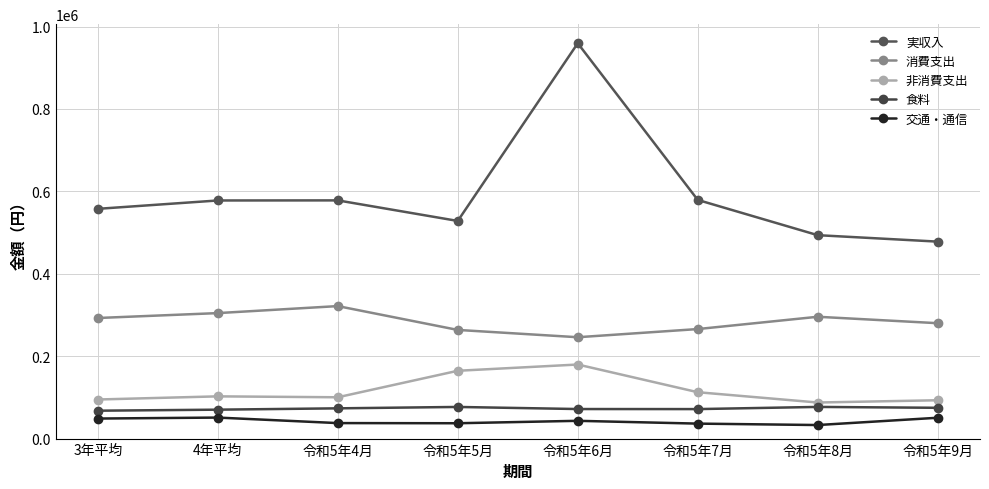

What is the average value of the 実収入 series?

593974